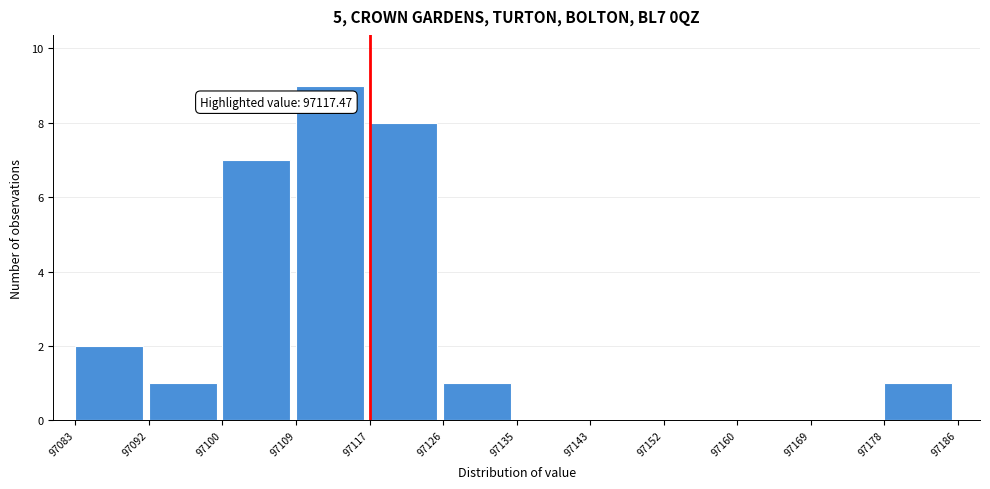

Over which range of the x-axis is the bar tallest?

97109 to 97117